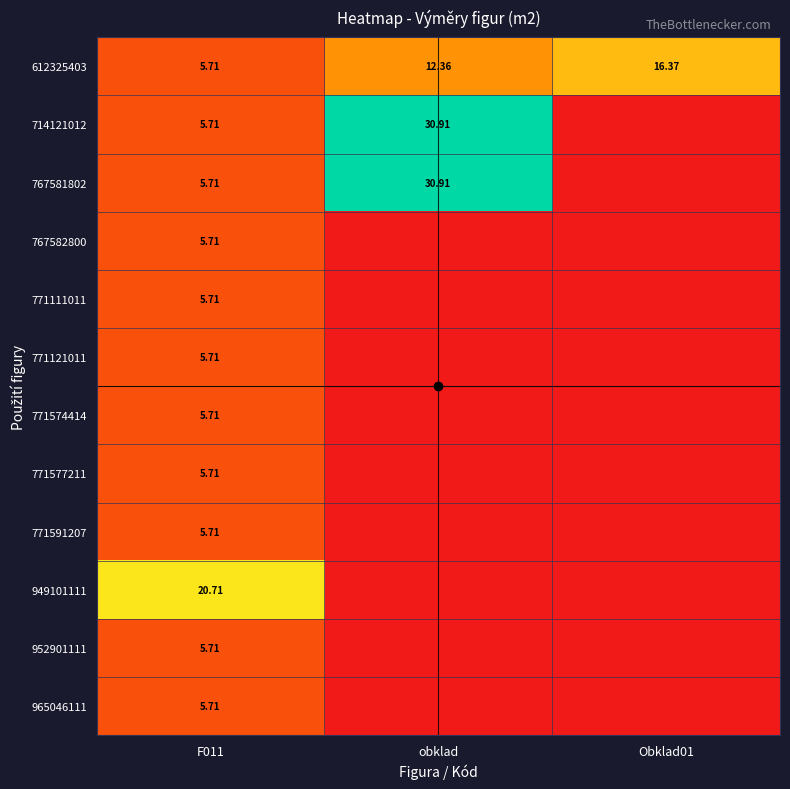

What is the maximum value for 771121011?

5.7